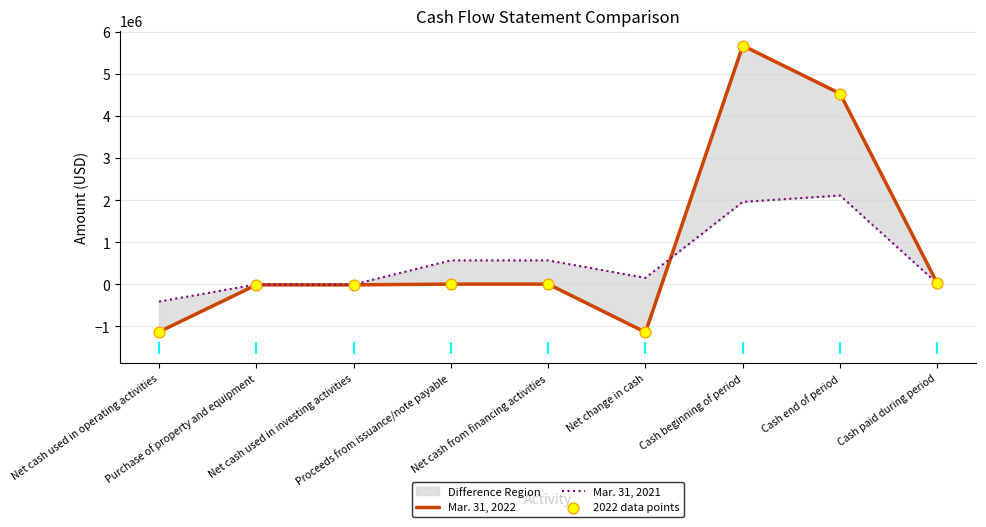

Which series has the largest total across all categories?

Mar. 31, 2022